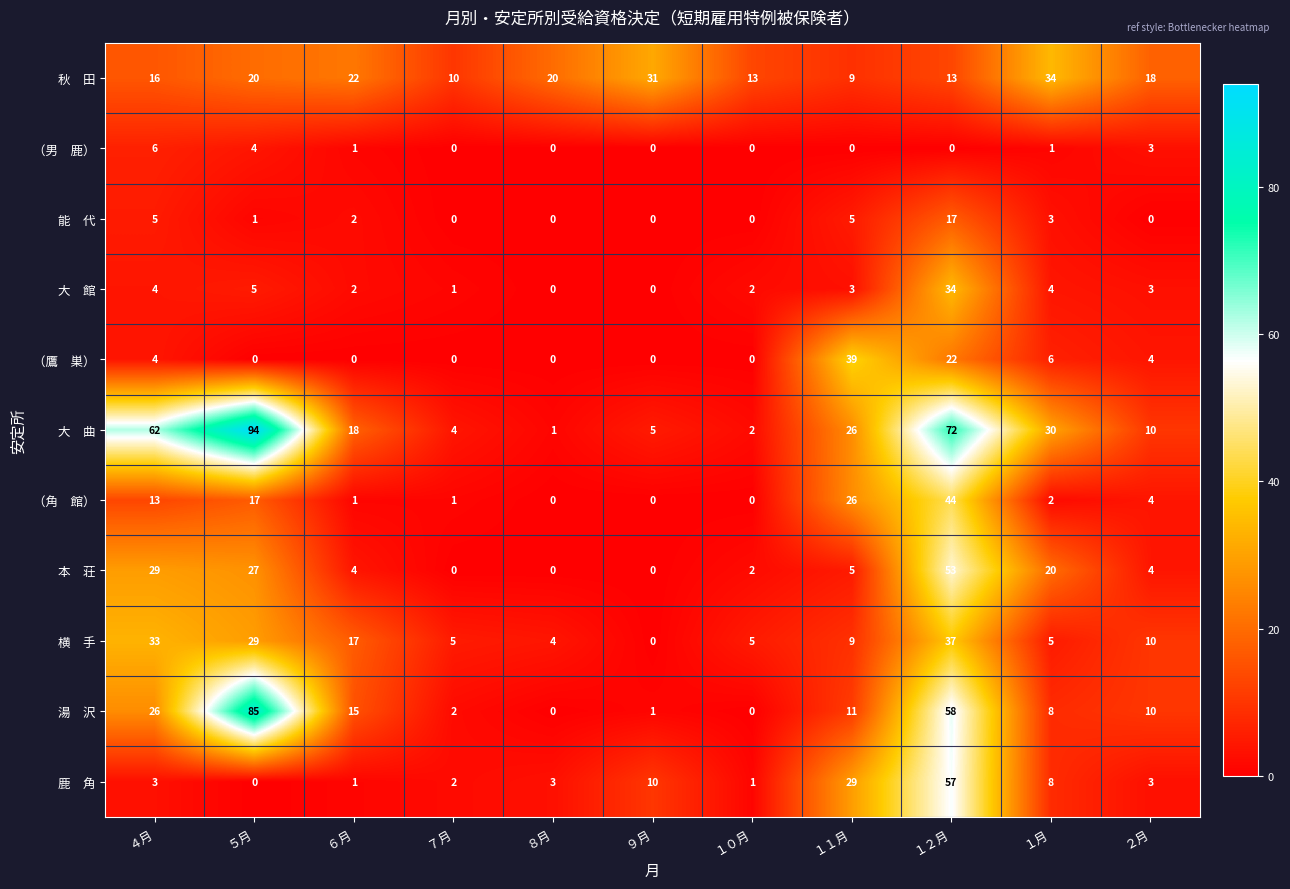

At which category is the sum across all series the highest?

１２月